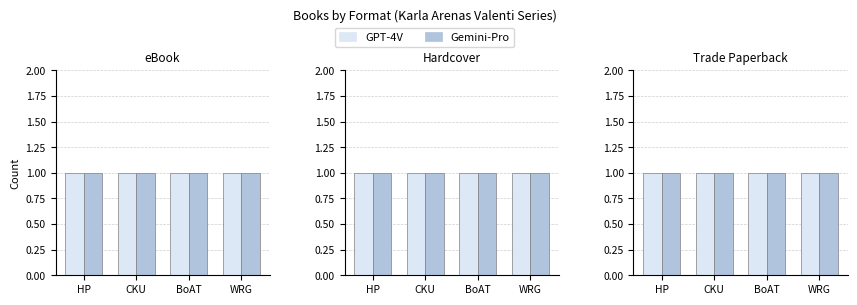

How many distinct data groups are displayed?

2